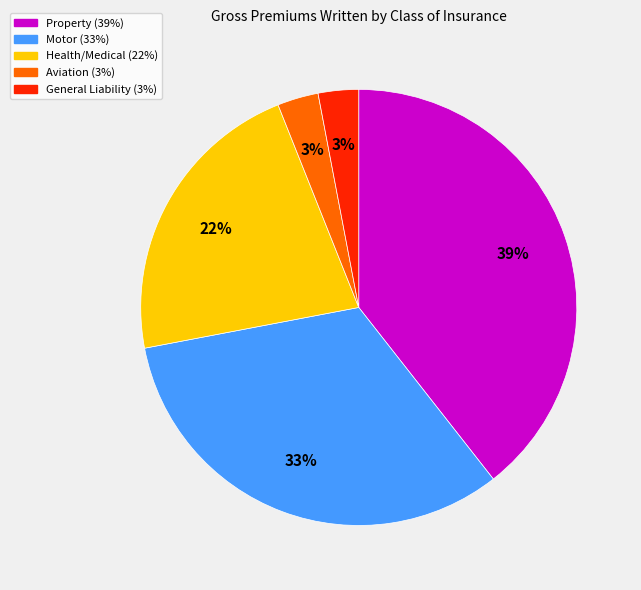

Does any single category account for the majority?

No